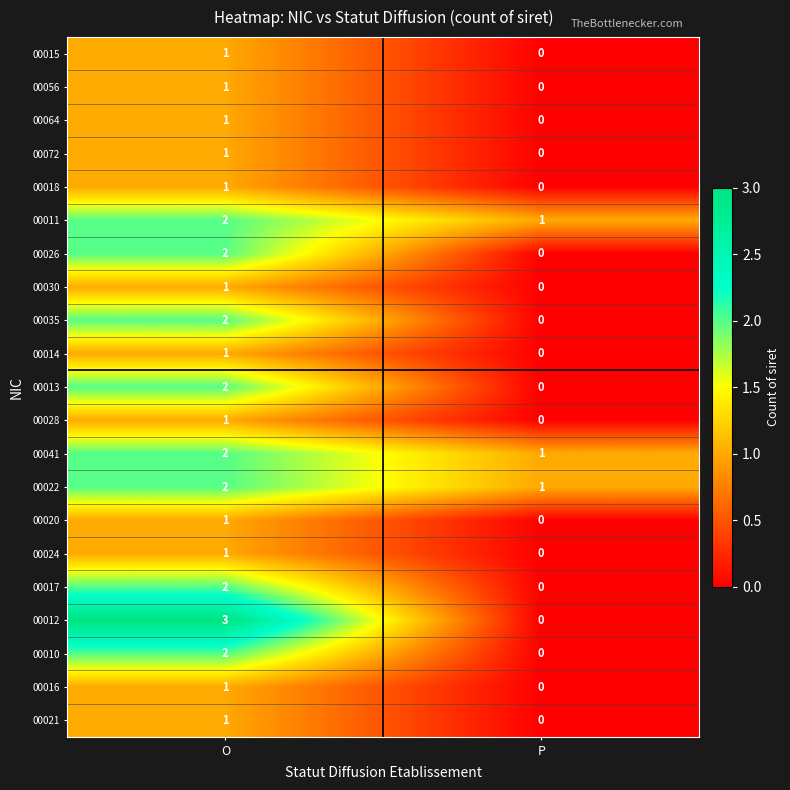

The value of 00015 at O is 1. True or false?

True